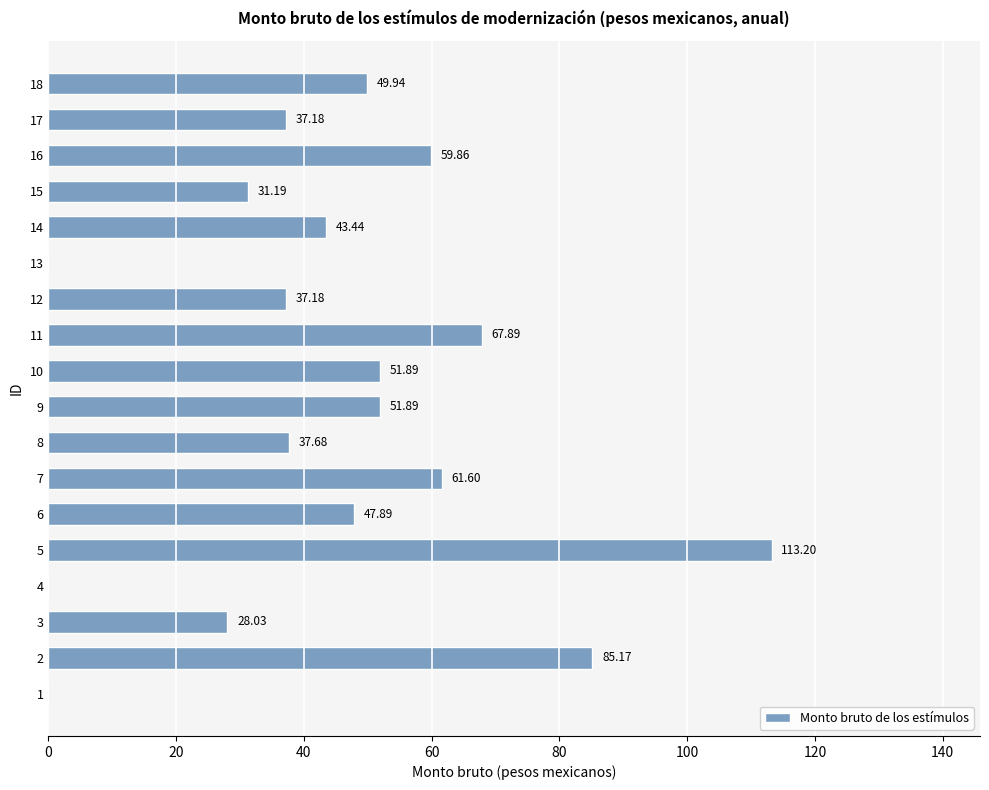

Are the bars horizontal?

Yes